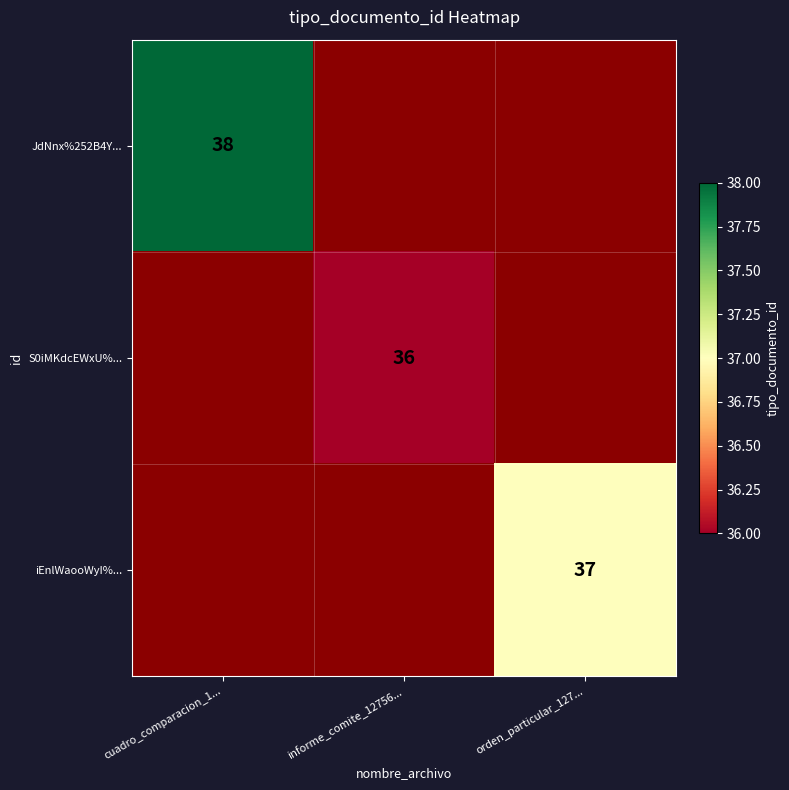

Is it true that iEnlWaooWyI%... equals 14 at orden_particular_127...?

False